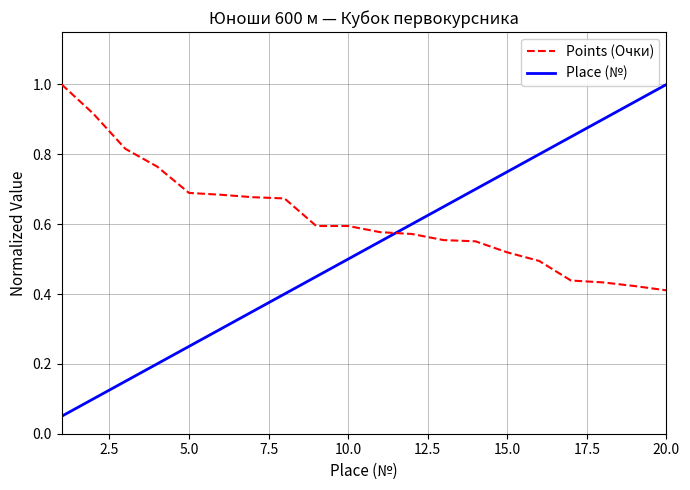

True or false: Place (№) and Points (Очки) cross at least once.

True